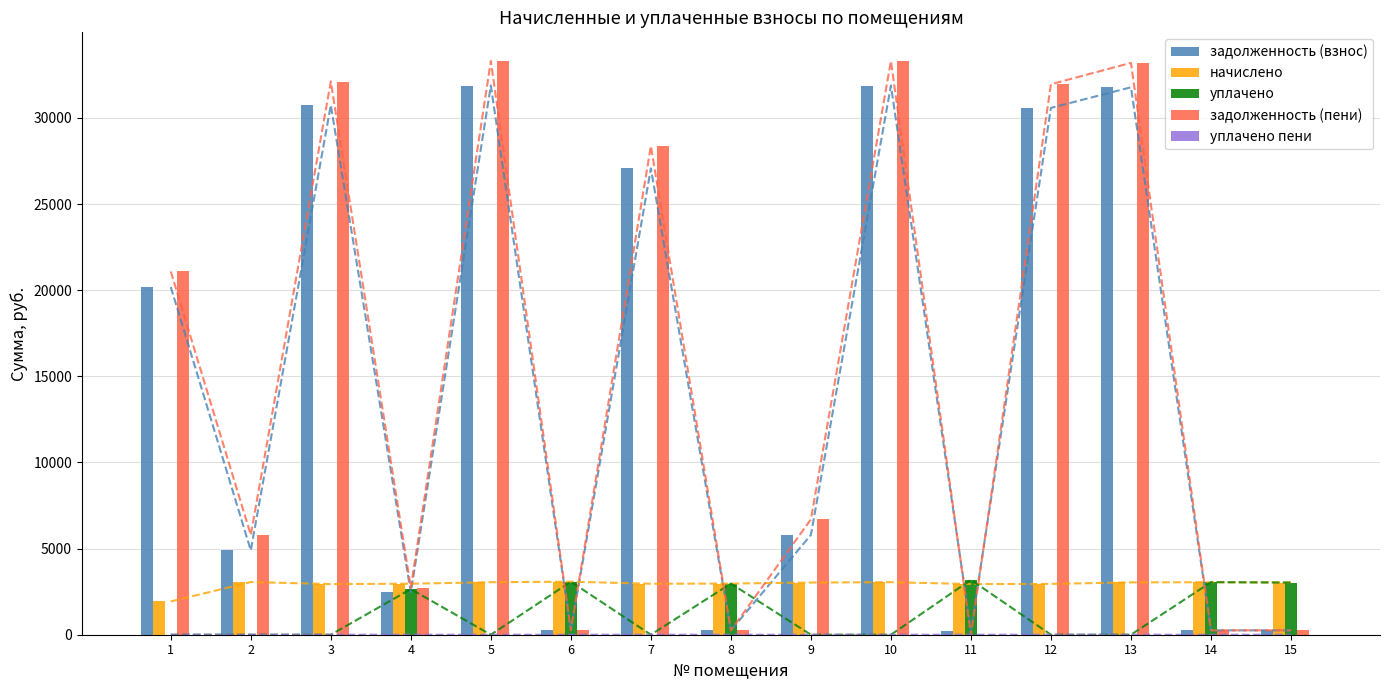

How many values in the уплачено пени series exceed 0?

1